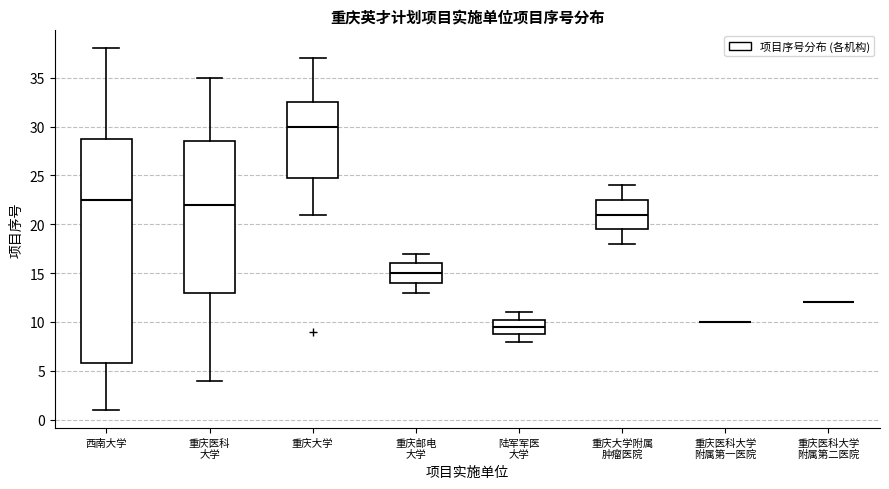

Comparing the boxes themselves (not the whiskers), which one is the tallest?

西南大学